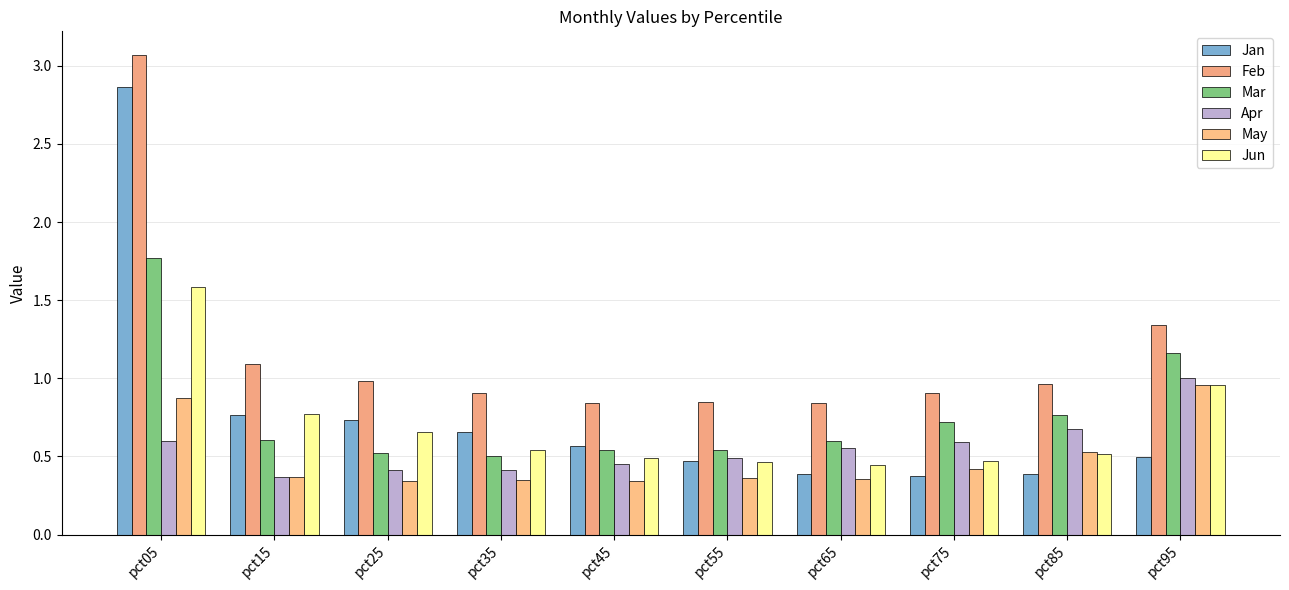

How many groups of bars are there?

10